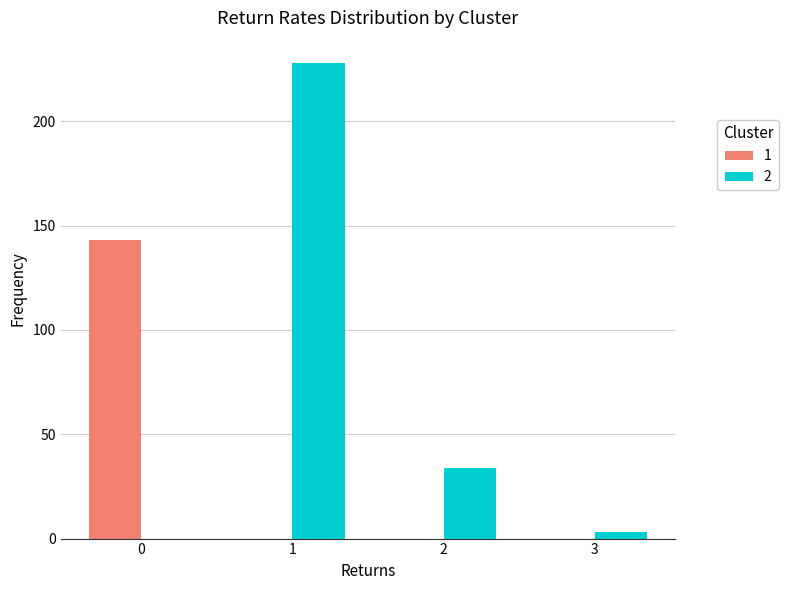

What is the maximum value shown in the chart?

228